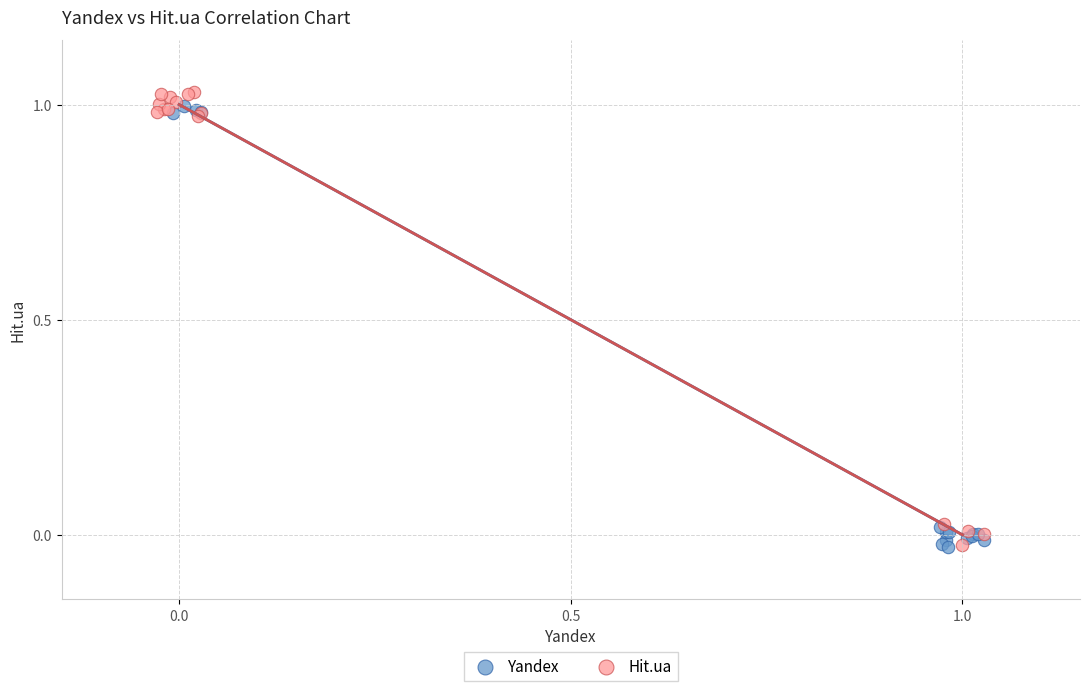

Which series has the widest spread of Y values?

Hit.ua